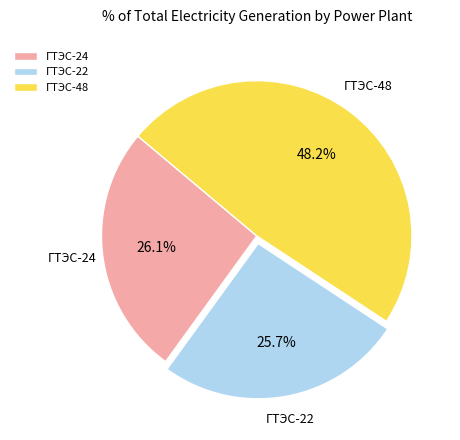

What is the total percentage of ГТЭС-22 and ГТЭС-48?

73.9%